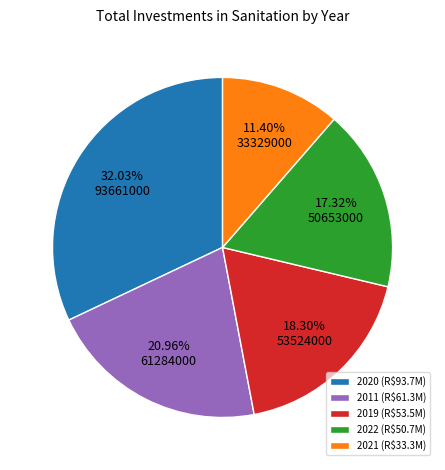

Does any single category account for the majority?

No